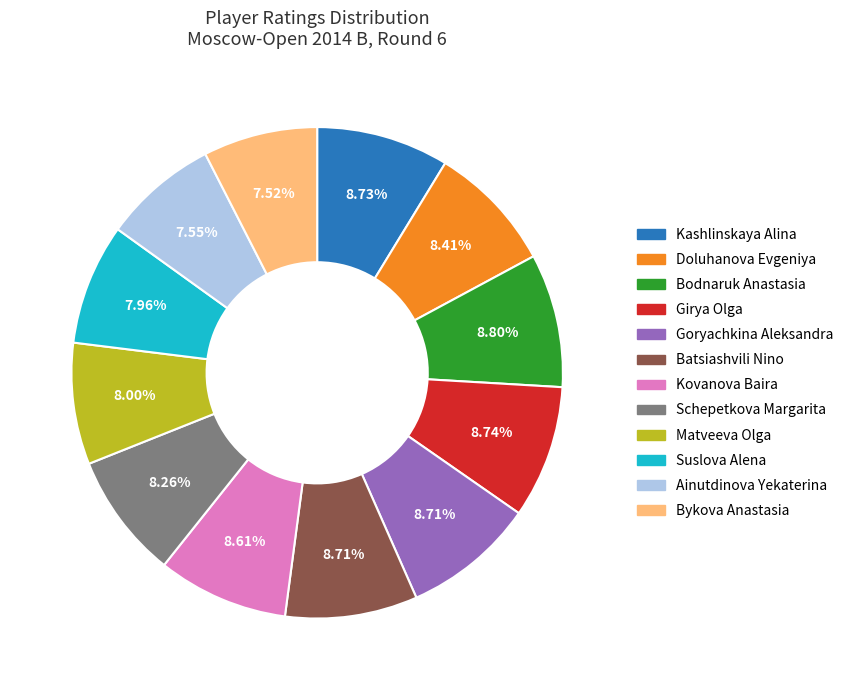

To the nearest percent, what portion does Kashlinskaya Alina represent?

9%